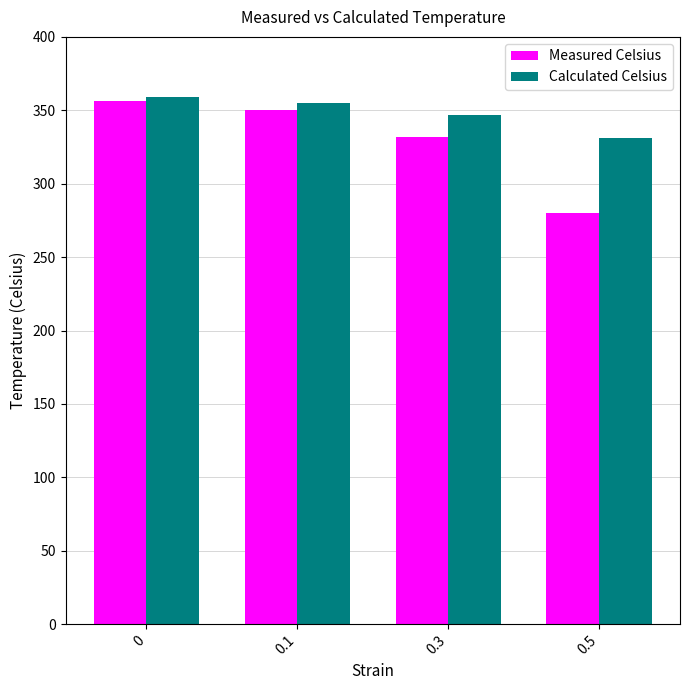

What is the value of the Measured Celsius bar at the 3rd from the left?

332